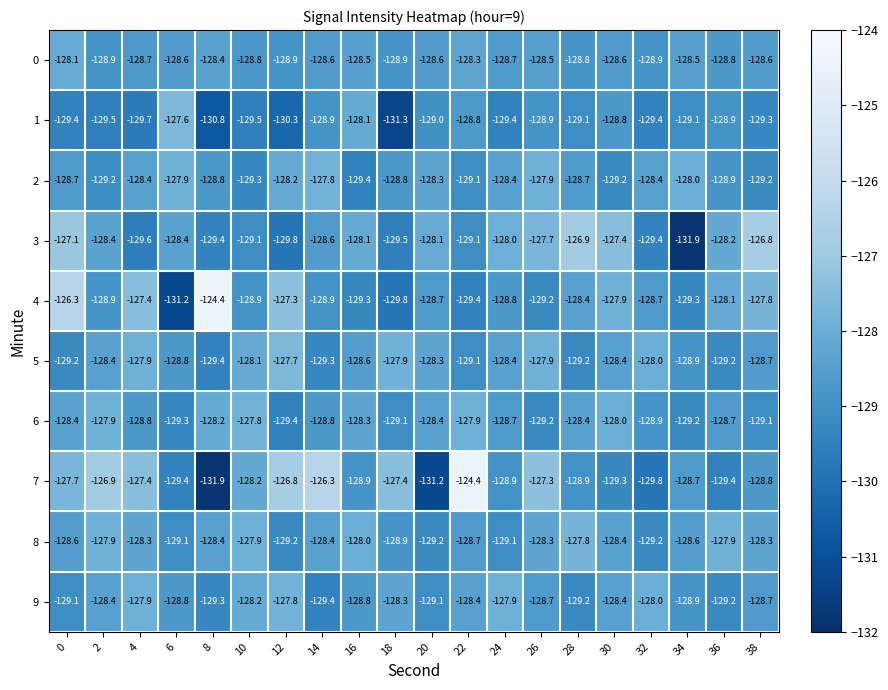

What is the difference between the second highest and minimum values in the 4 series?

4.9